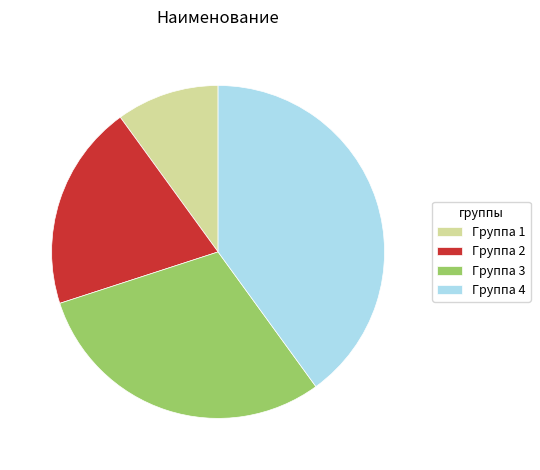

What is the smallest slice in the pie chart?

Группа 1